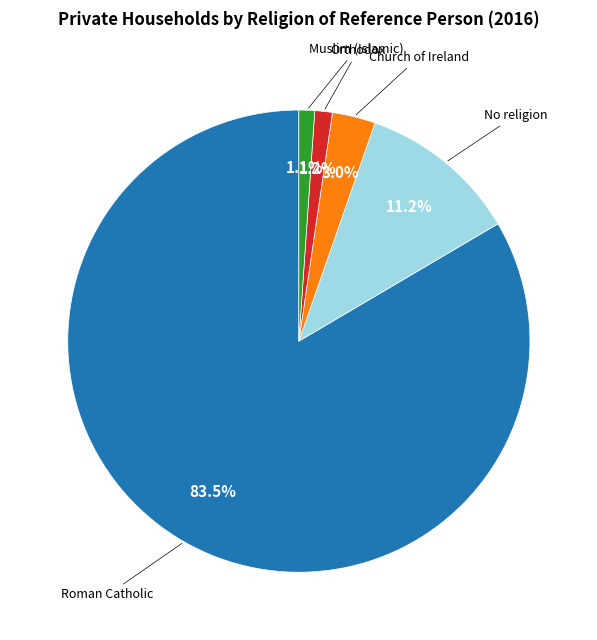

How many slices are in this pie chart?

5